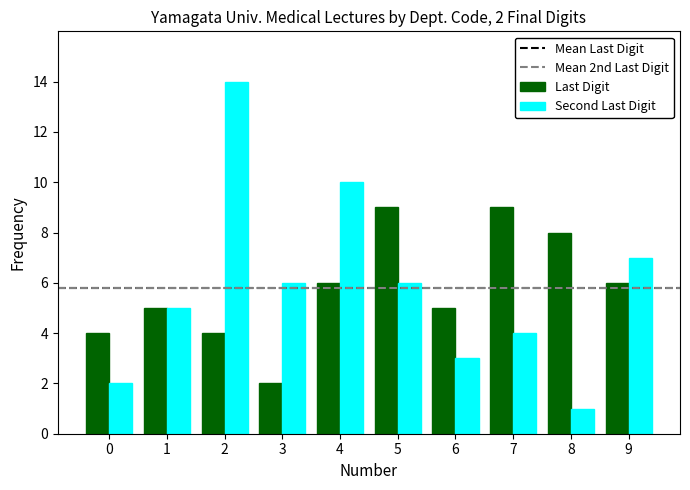

What is the sum of all Last Digit values?

58